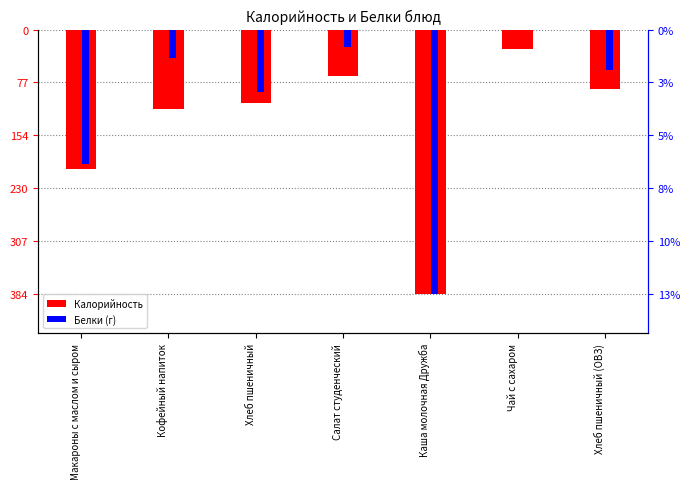

What are all the series names shown in the legend?

Калорийность, Белки